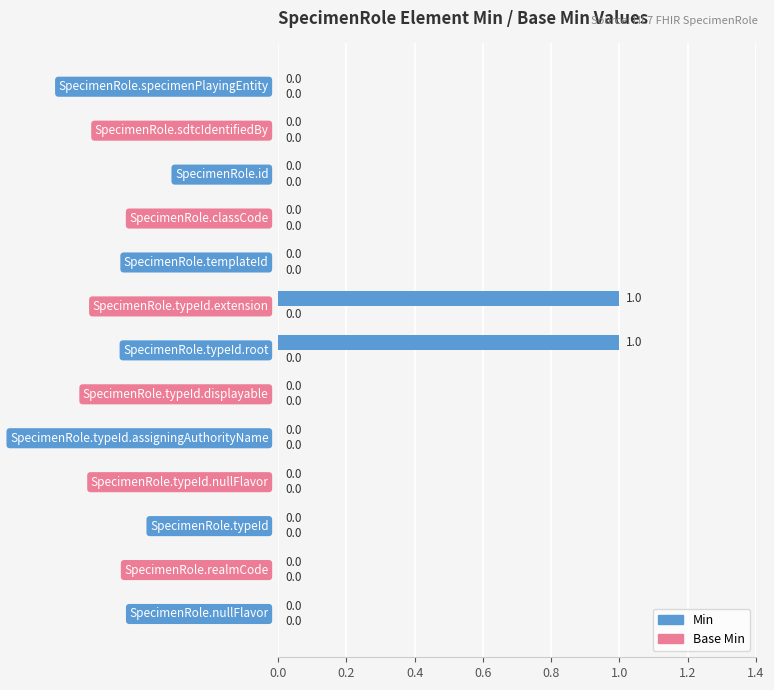

How many distinct data groups are displayed?

1